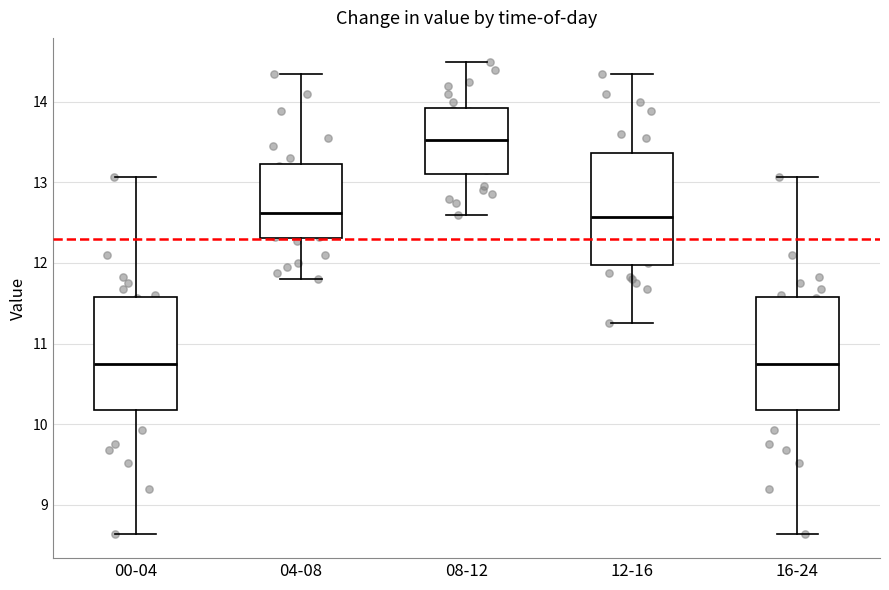

Reading left to right, transcribe this box plot: for each box, give where its median line is, the range the box spans, and where its two whiskers end, as read against the y-axis. The values are not printed on the chart, so give them approximately, as read against the axis.

00-04: median 10.8, box 10.2 to 11.6, whiskers 8.6 to 13.1
04-08: median 12.6, box 12.3 to 13.2, whiskers 11.8 to 14.4
08-12: median 13.5, box 13.1 to 13.9, whiskers 12.6 to 14.5
12-16: median 12.6, box 12.0 to 13.4, whiskers 11.3 to 14.4
16-24: median 10.8, box 10.2 to 11.6, whiskers 8.6 to 13.1